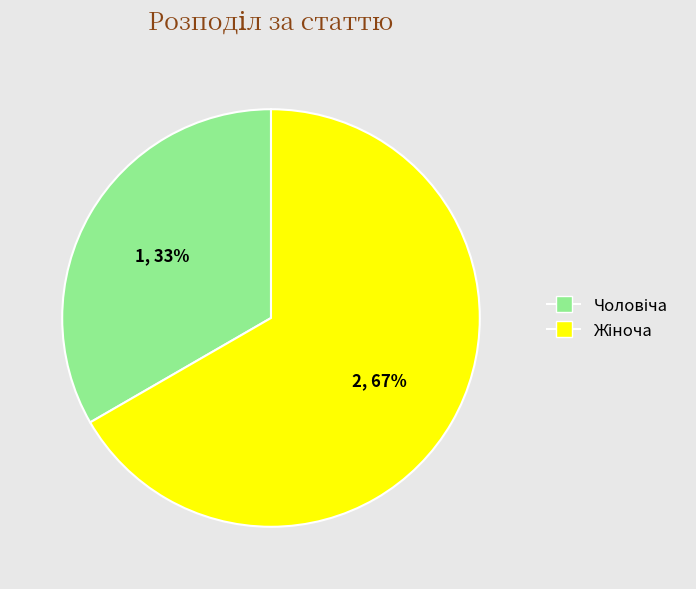

To the nearest percent, what is the average slice percentage?

50%